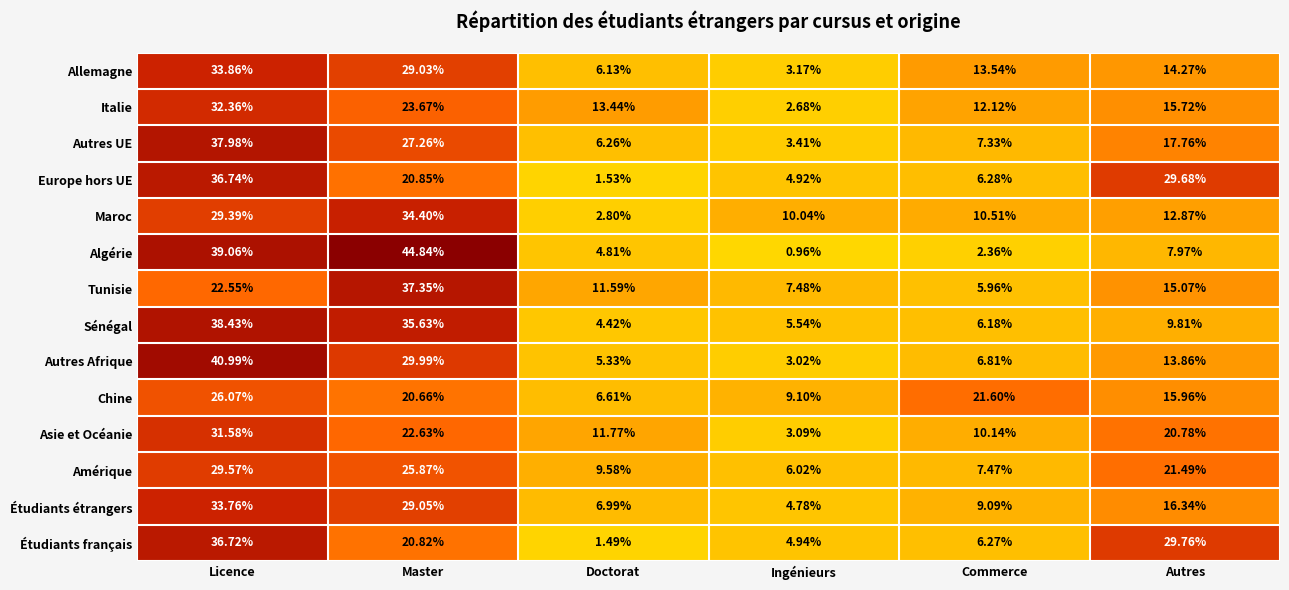

At which label does Sénégal first exceed 9?

Licence